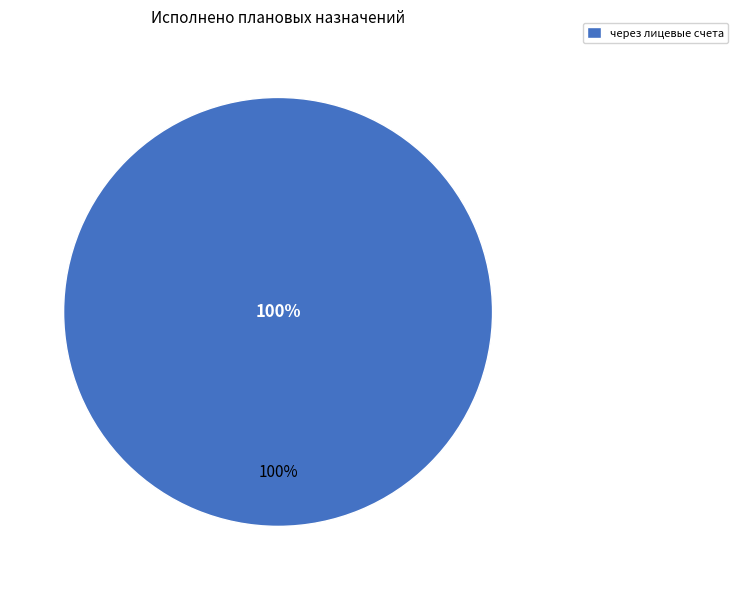

Is there a majority slice in this chart?

Yes